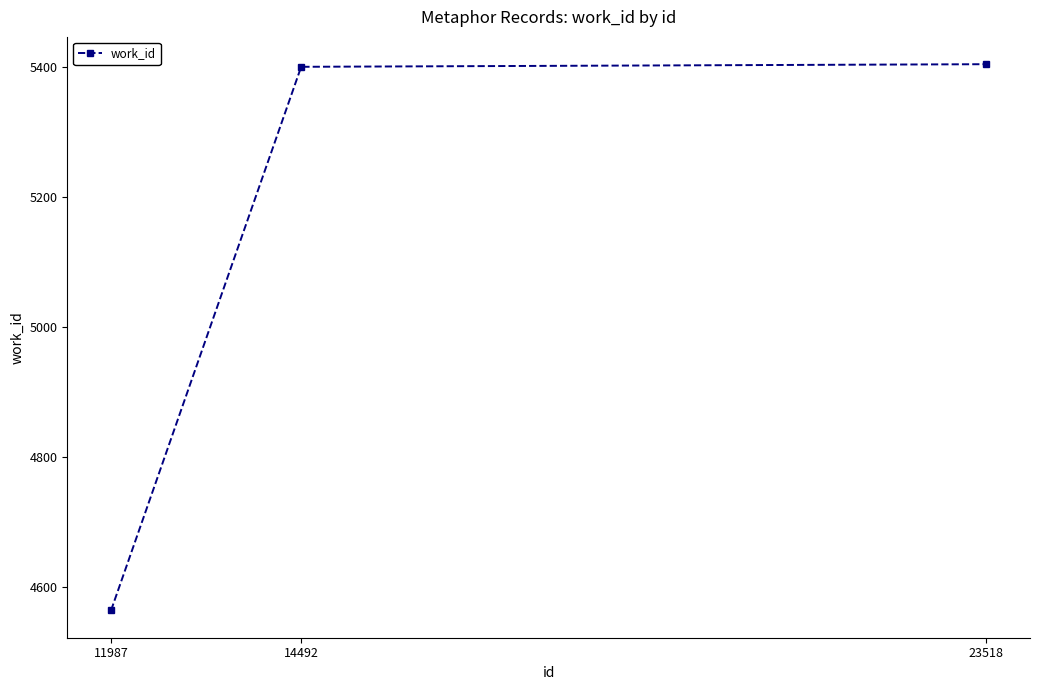

What is the smallest value displayed?

4564